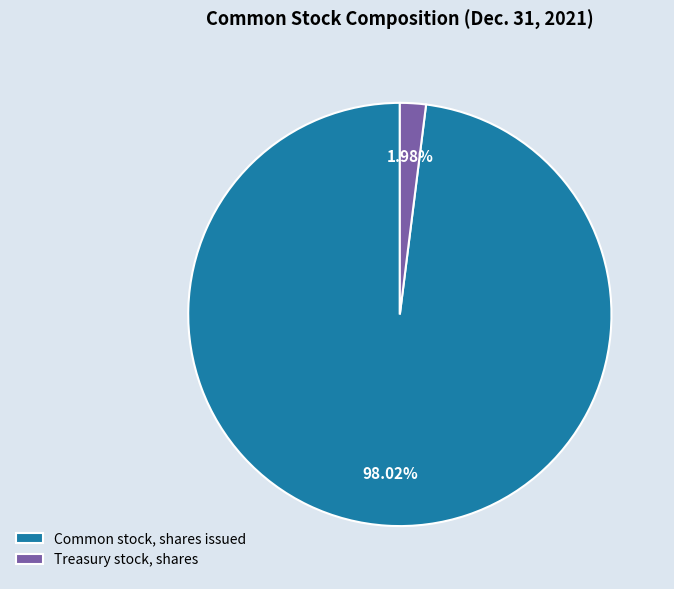

How many segments does this pie chart have?

2